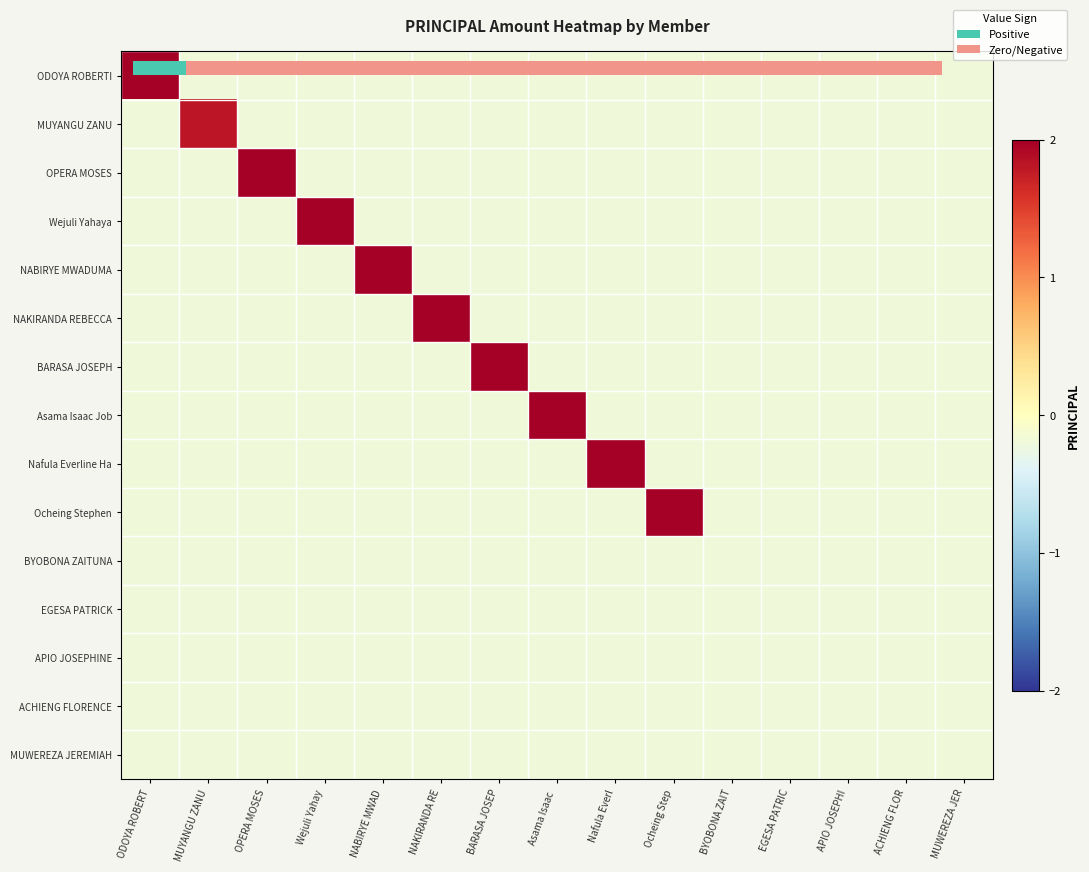

Count the number of categories in the chart.

15